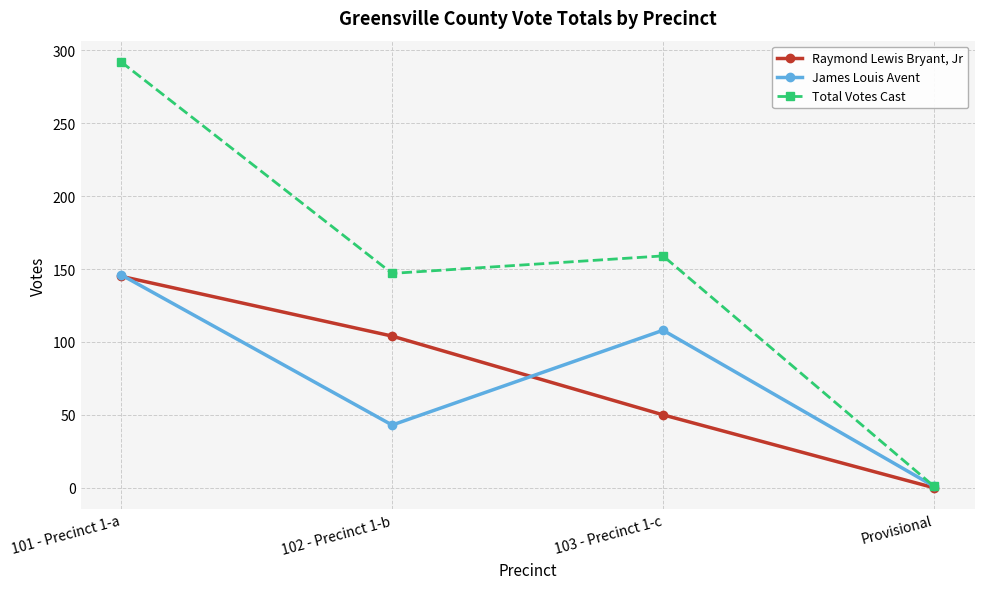

How many Raymond Lewis Bryant, Jr values are between 50 and 145?

3